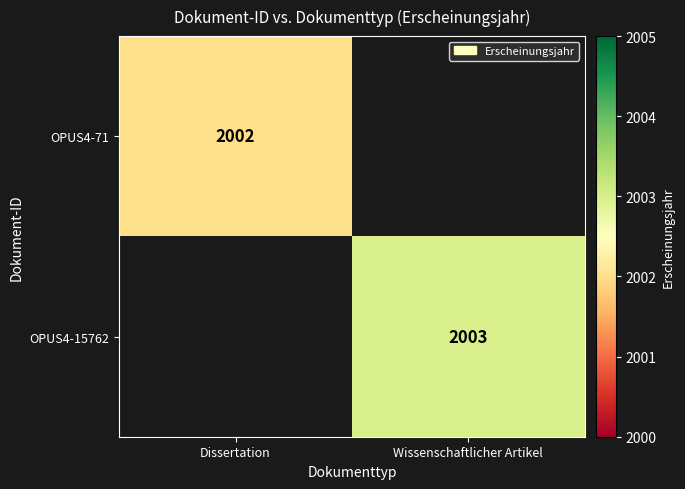

Is it true that OPUS4-15762 equals 1019 at Wissenschaftlicher Artikel?

False